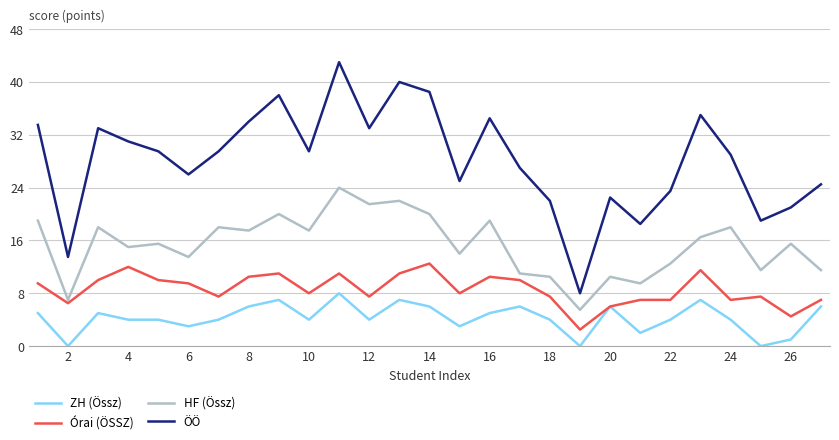

What is the maximum value for ZH (Össz)?

8.0